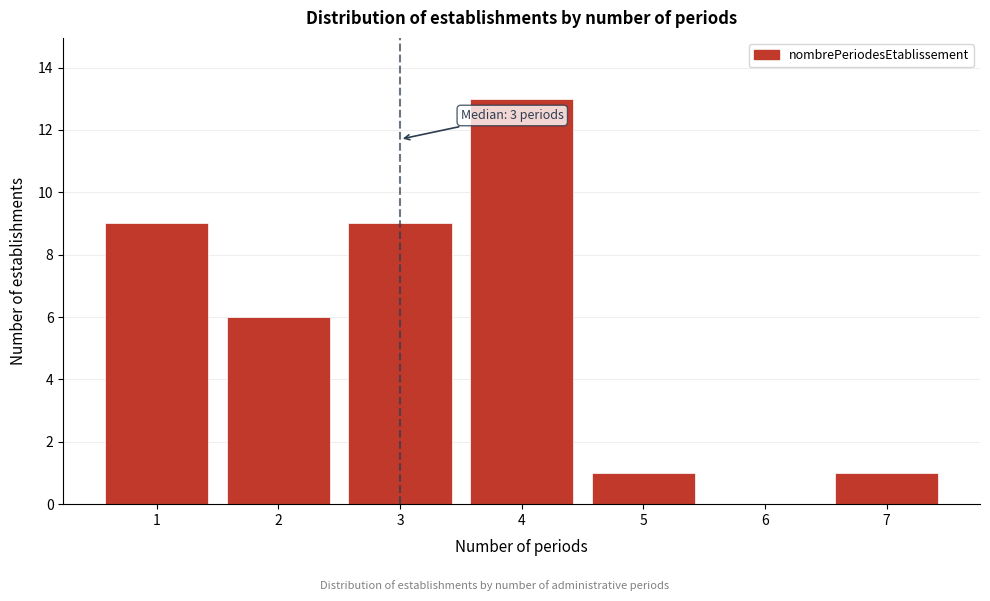

Which range on the x-axis has the tallest bar?

3.5 to 4.5